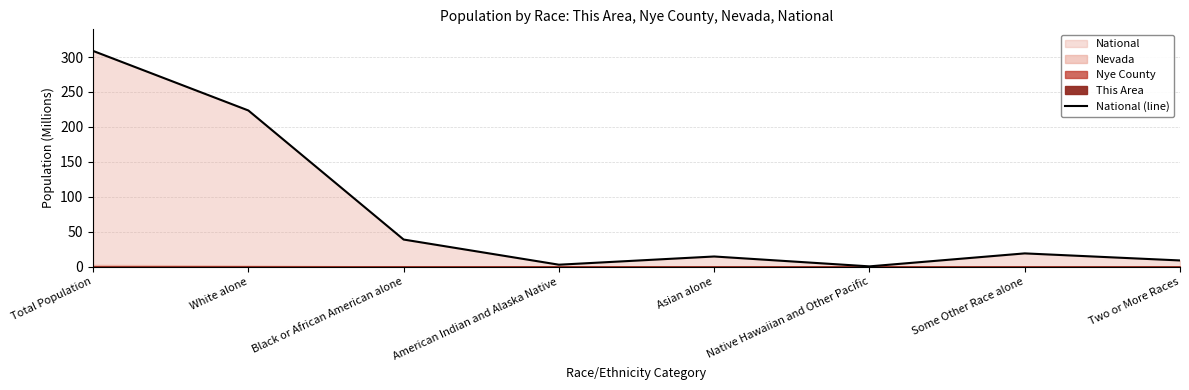

What is the sum of all values?

617.5